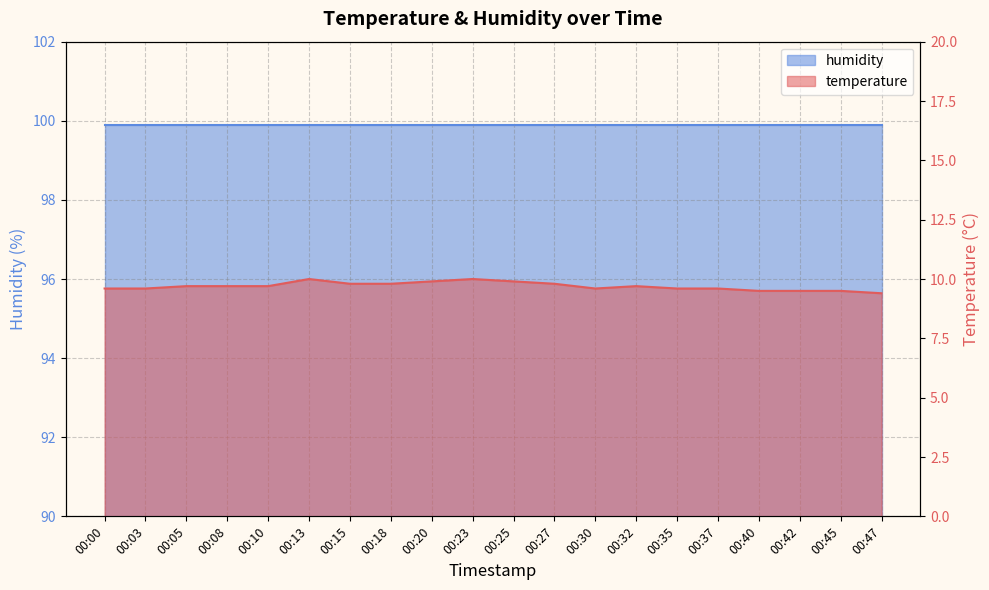

Which has a higher value, 00:47 or 00:13?

00:13